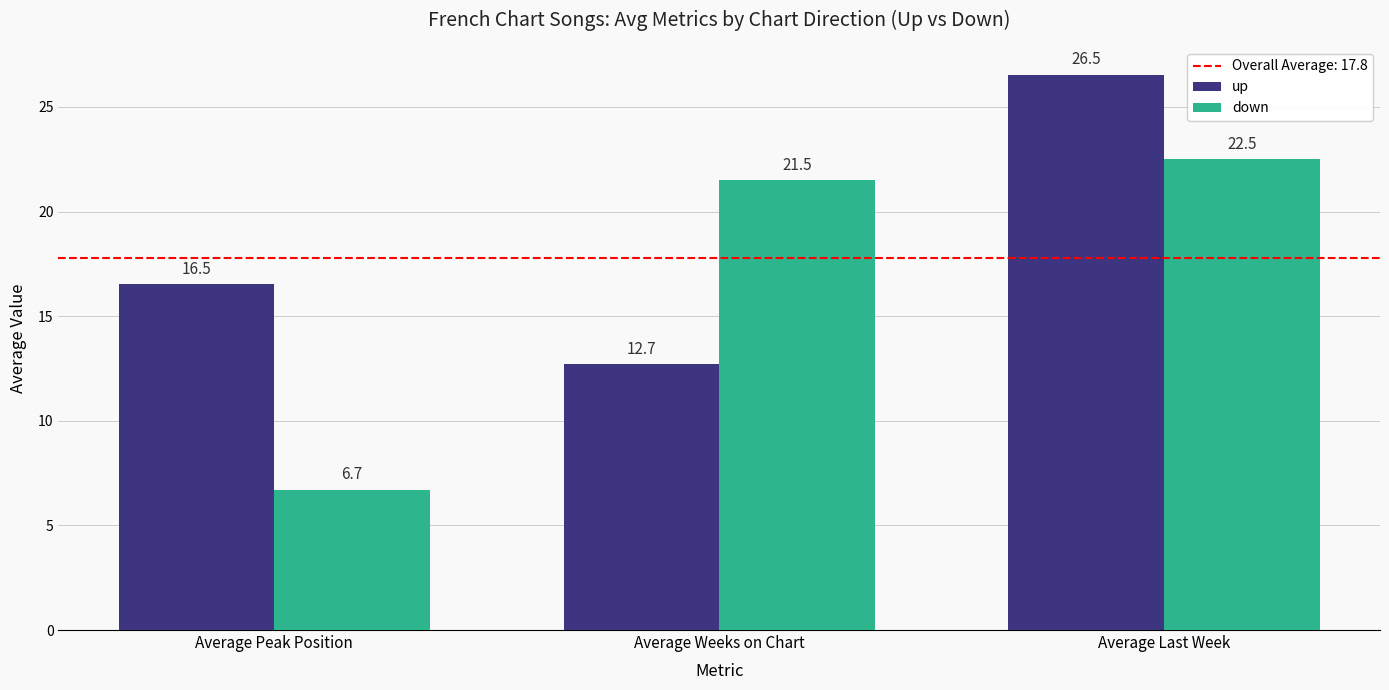

Is it true that down equals 6.7 at Average Peak Position?

True